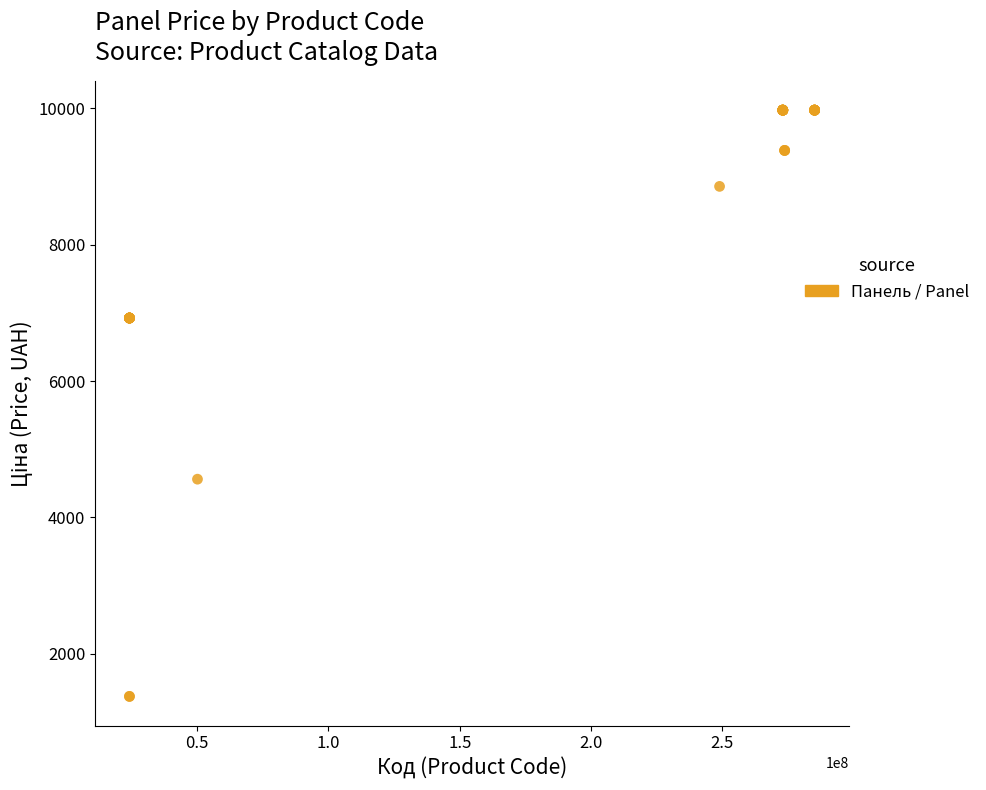

What Y value in the scatter plot is closest to 5675?

4561.9